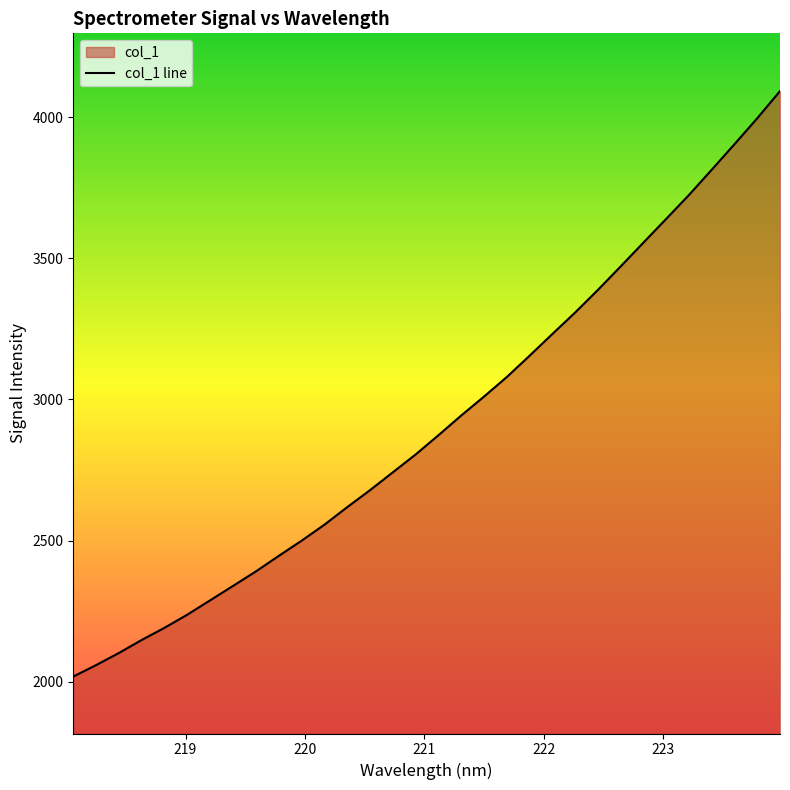

Does the chart display data point markers on the line(s)?

No